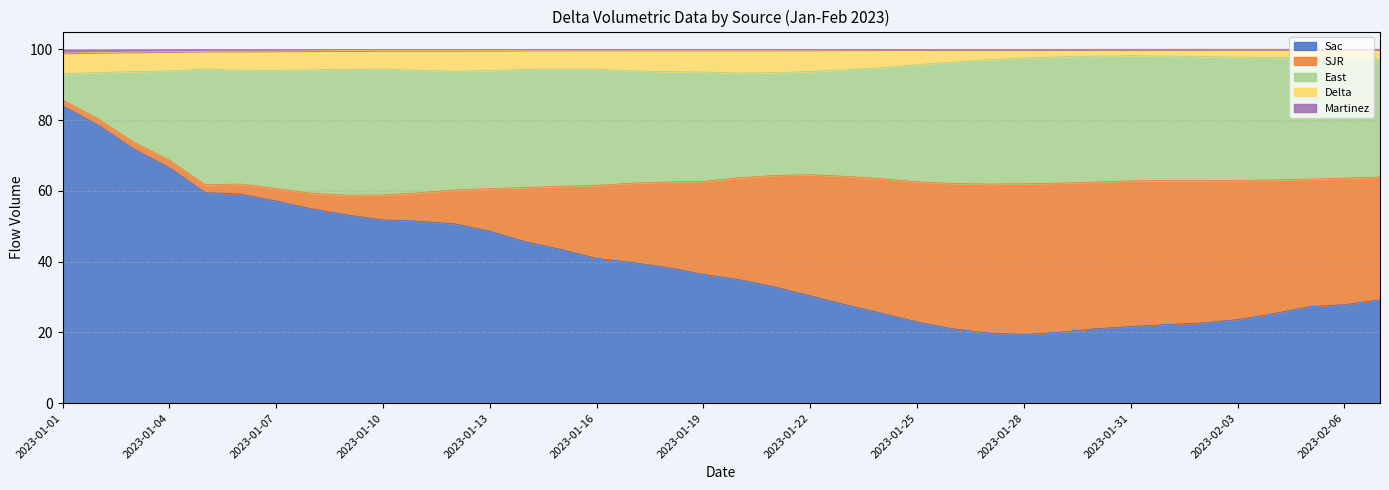

What is the difference between the maximum and second lowest values in the Delta series?

4.9